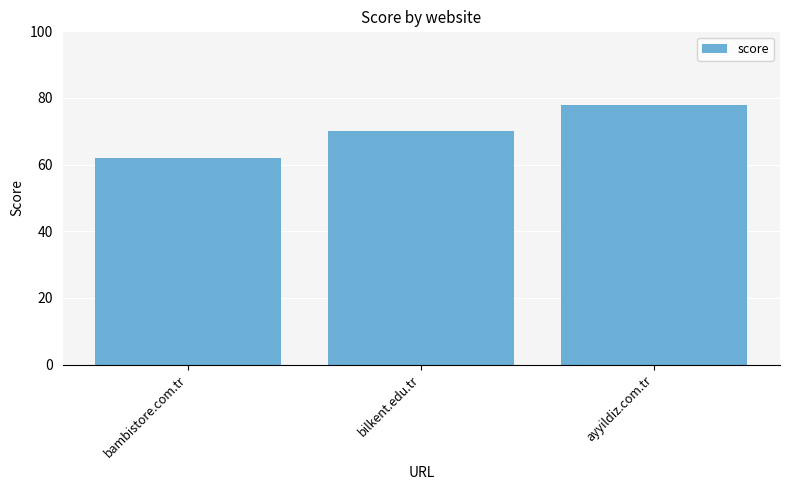

What is the average value?

70